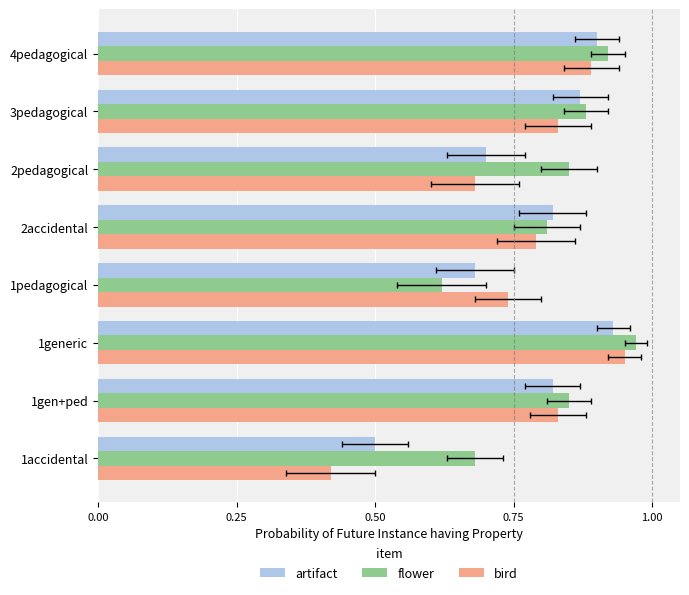

Count the artifact values in the range 0 to 1.

8